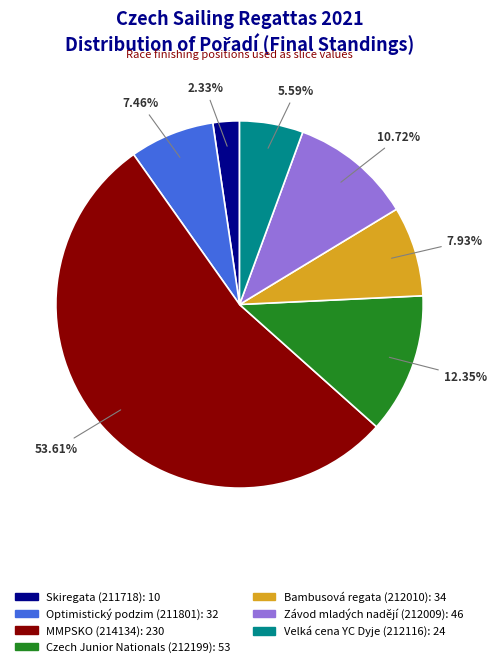

Count the number of slices in the pie.

7